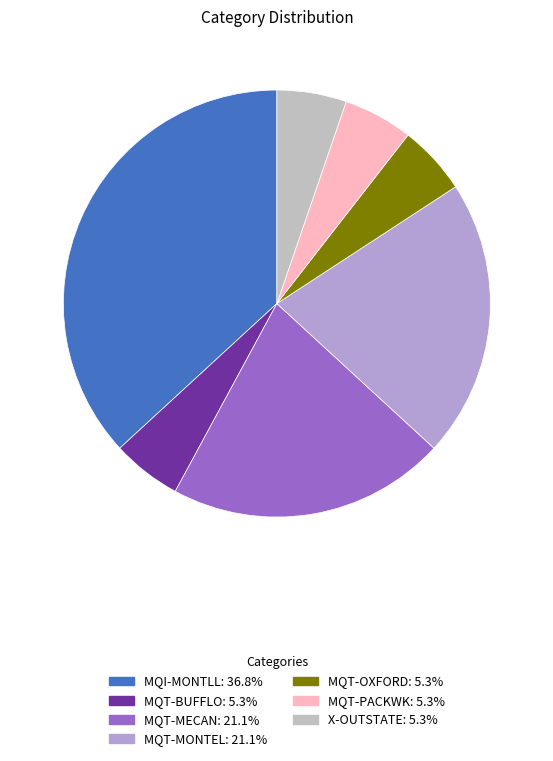

How many segments does this pie chart have?

7